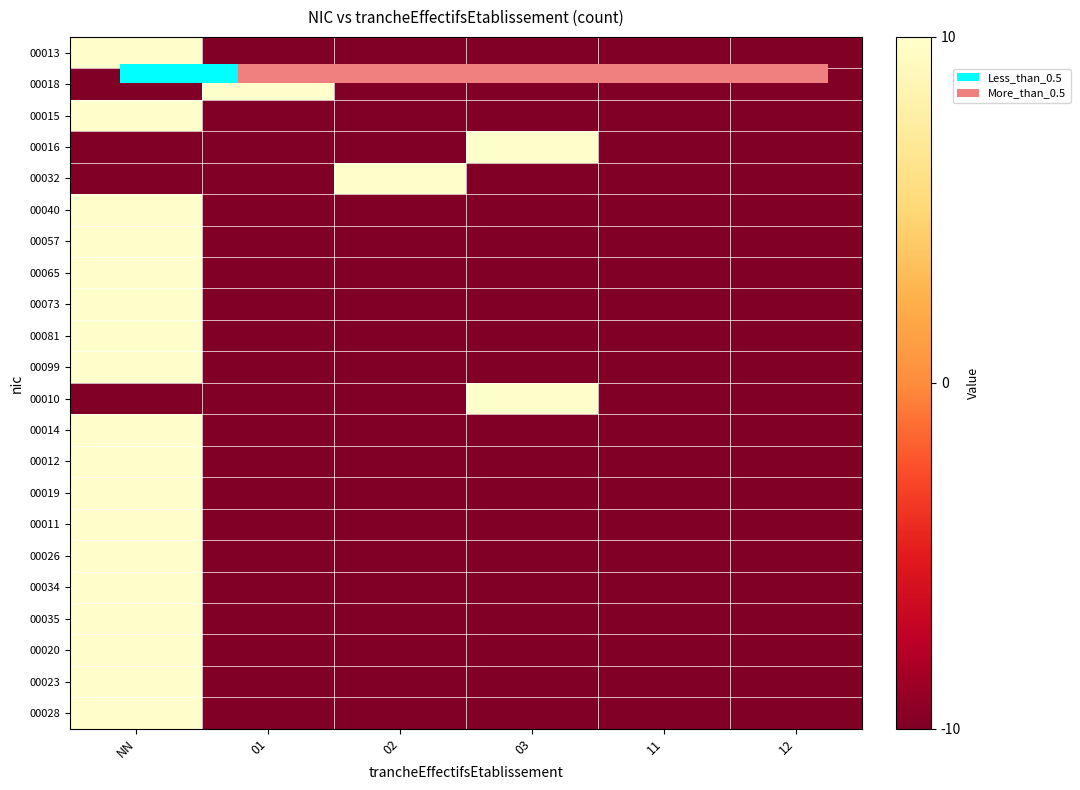

The value of 00023 at 02 is -6. True or false?

False